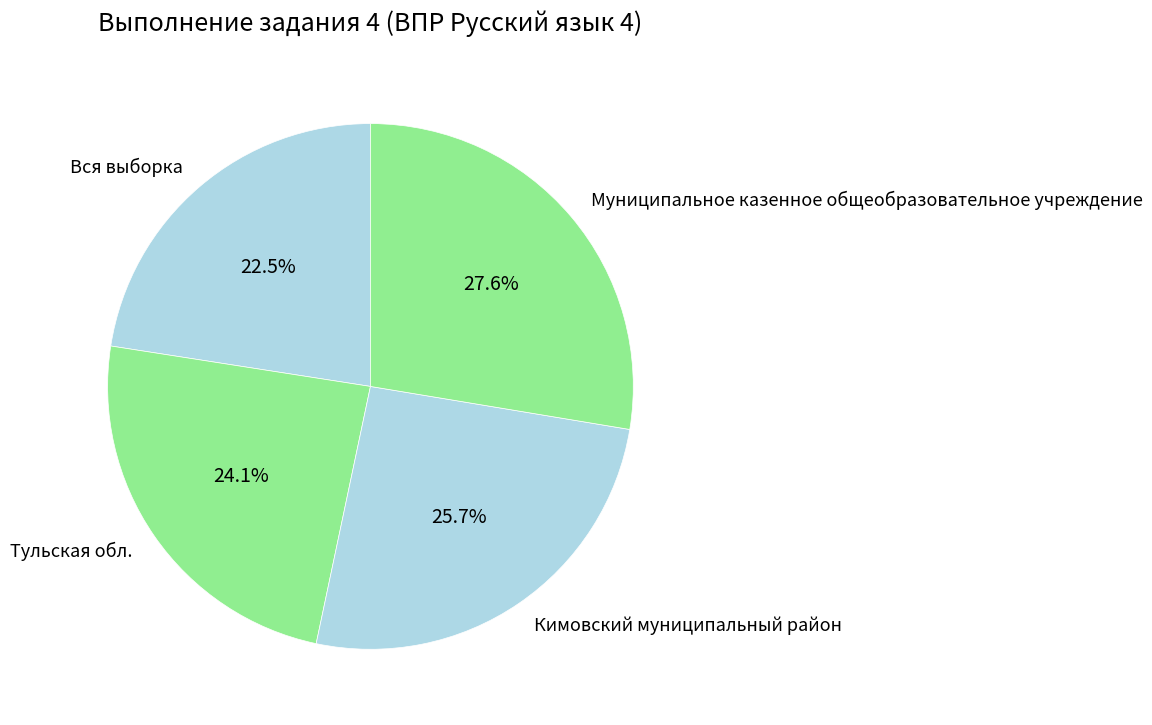

True or false: Кимовский муниципальный район accounts for 18% of the total.

False